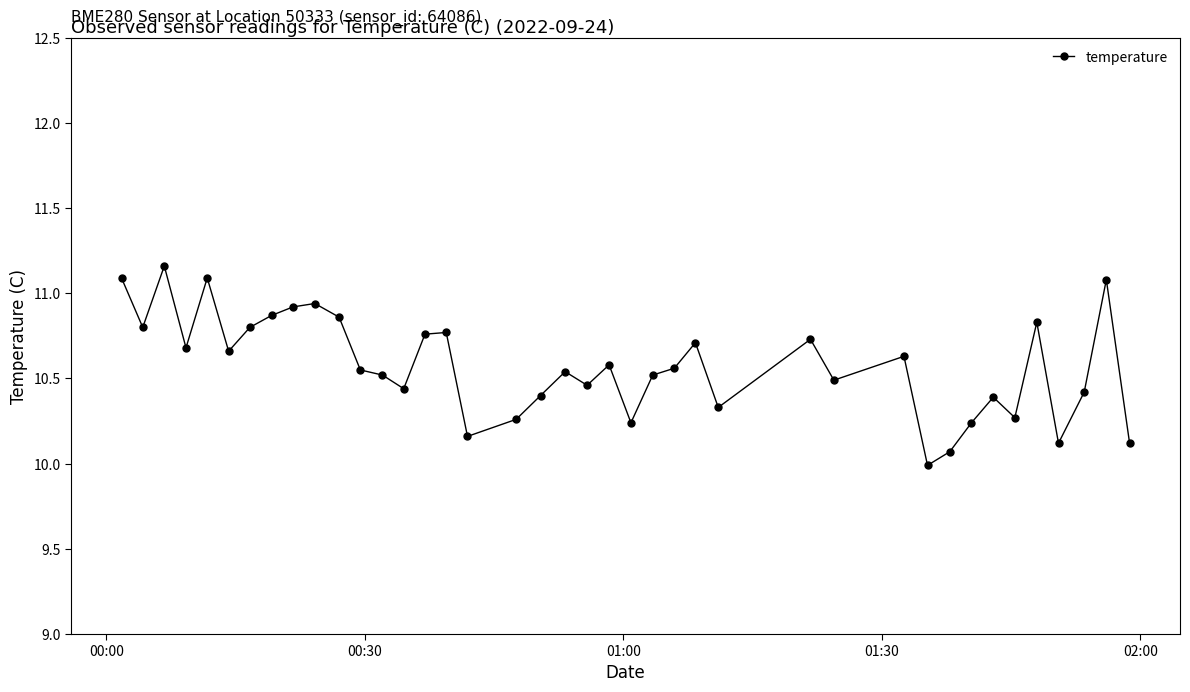

What is the smallest value displayed?

10.0